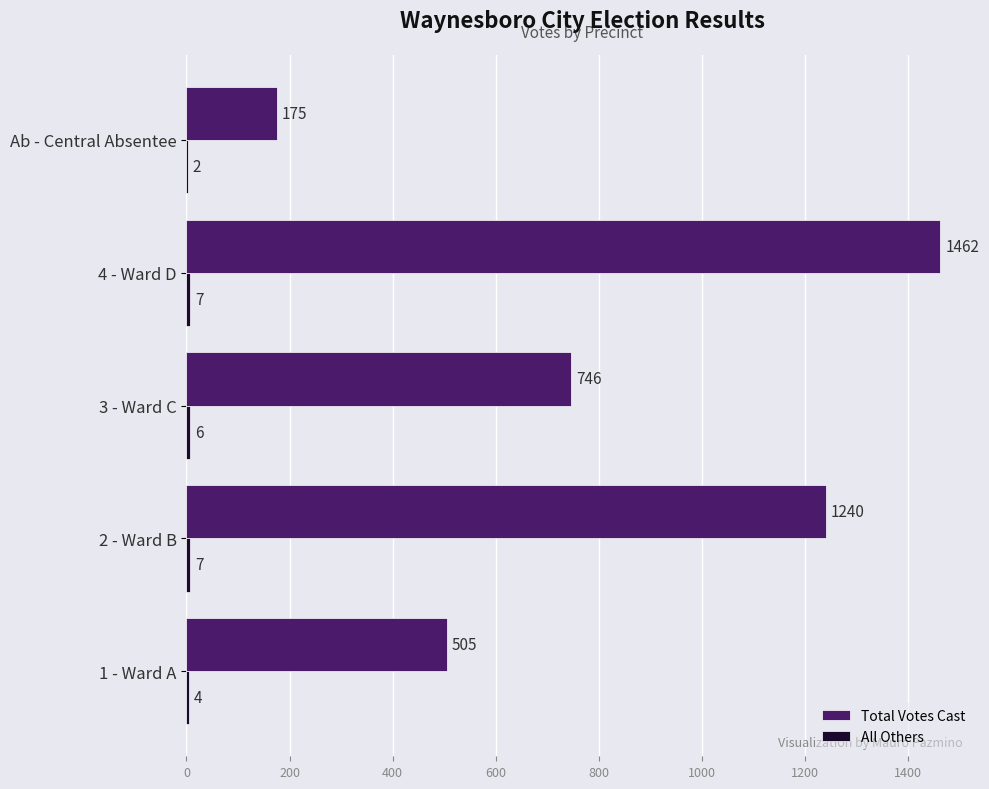

Between 2 - Ward B and Ab - Central Absentee, which series saw the biggest shift?

Total Votes Cast